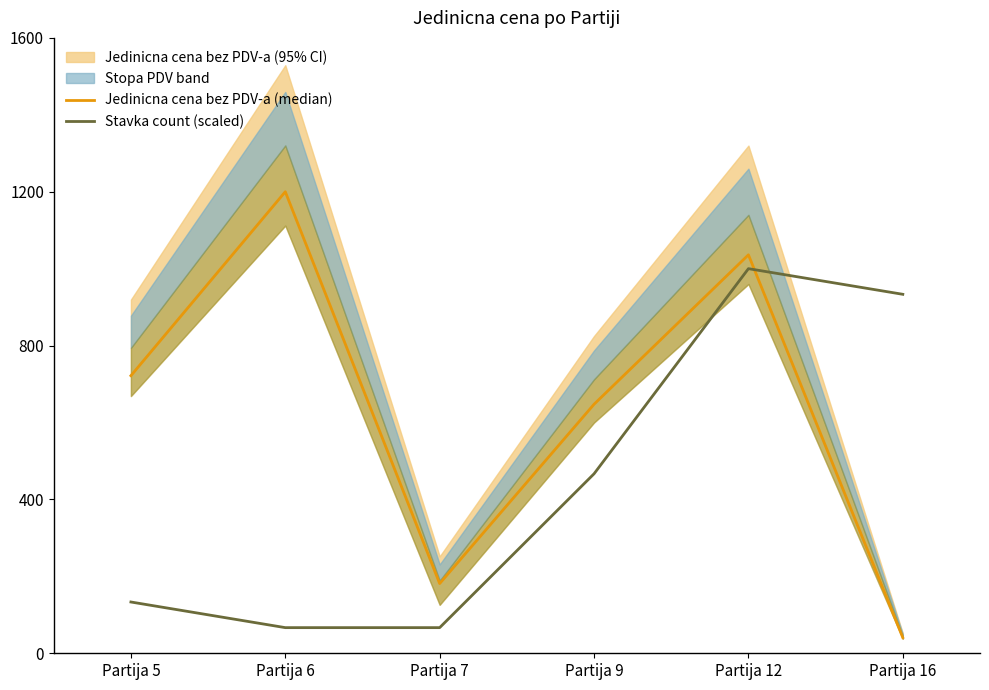

After their last crossing, which series has the higher values: Jedinicna cena bez PDV-a (median) or Stavka count (scaled)?

Stavka count (scaled)